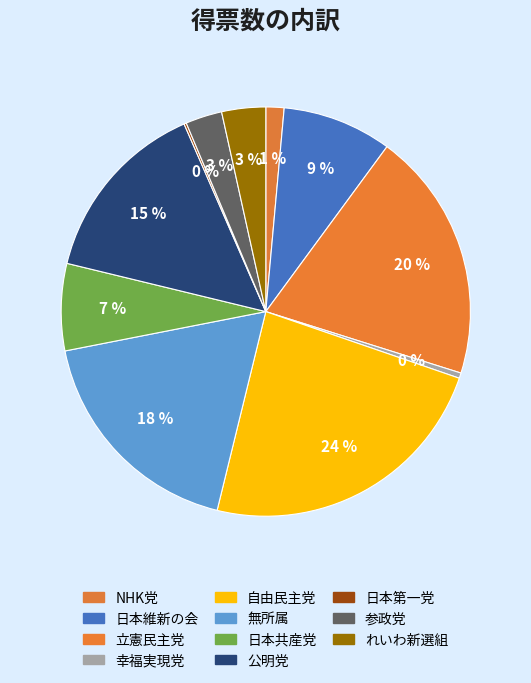

Which has a higher value, 無所属 or 公明党?

無所属